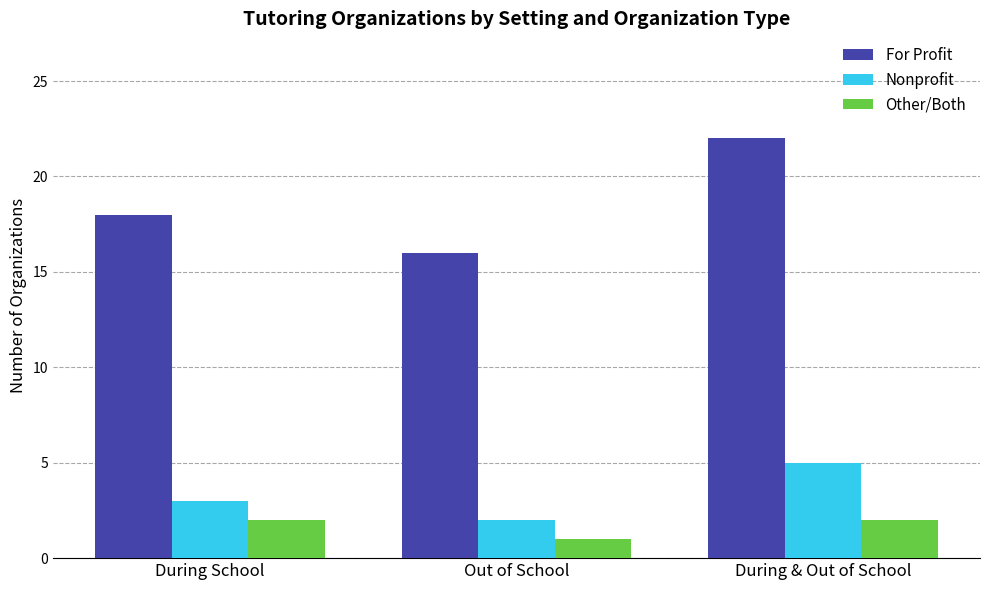

How many bars are there in each group?

3